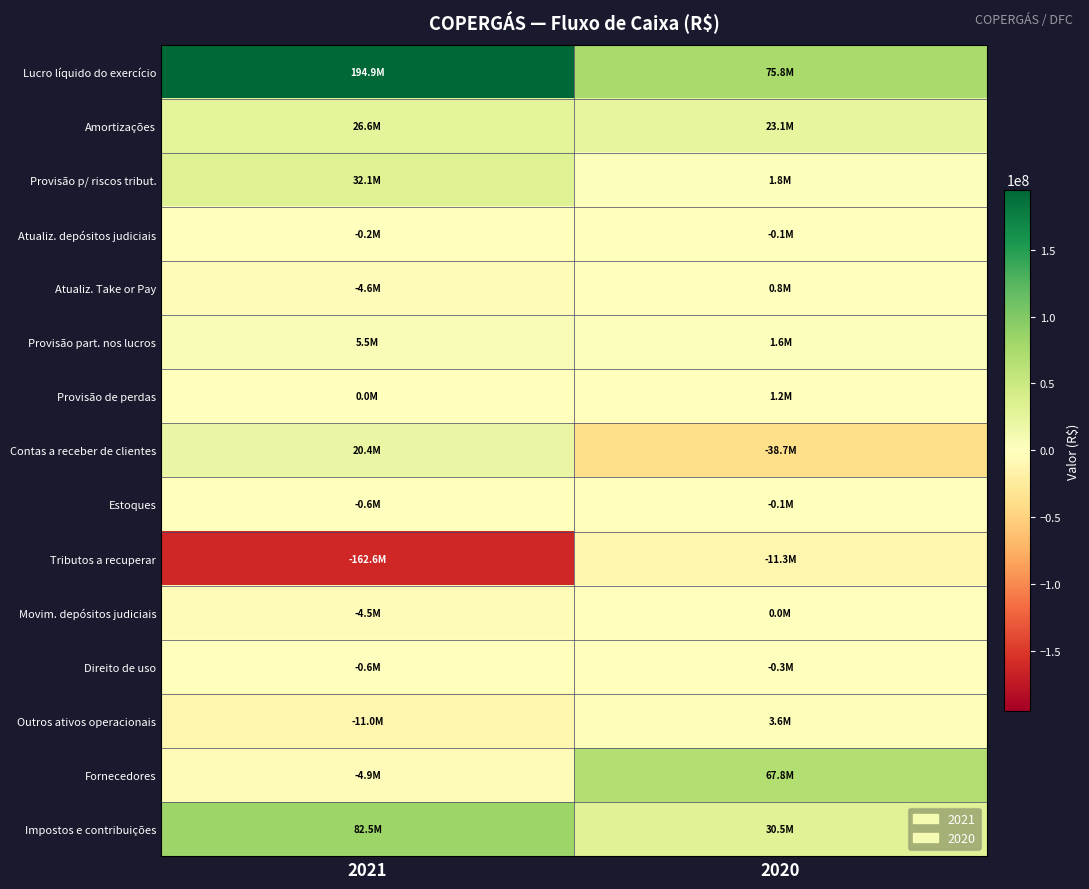

Reading left to right, list all the values displayed in this chart.

Lucro líquido do exercício: 2021=194912505	2020=75825978
Amortizações: 2021=26568207	2020=23107311
Provisão p/ riscos tribut.: 2021=32131282	2020=1775232
Atualiz. depósitos judiciais: 2021=-198017	2020=-123818
Atualiz. Take or Pay: 2021=-4596156	2020=758522
Provisão part. nos lucros: 2021=5519425	2020=1558852
Provisão de perdas: 2021=0	2020=1200000
Contas a receber de clientes: 2021=20440430	2020=-38717271
Estoques: 2021=-631432	2020=-101596
Tributos a recuperar: 2021=-162556362	2020=-11339679
Movim. depósitos judiciais: 2021=-4472245	2020=0
Direito de uso: 2021=-648508	2020=-348026
Outros ativos operacionais: 2021=-11046759	2020=3566162
Fornecedores: 2021=-4900269	2020=67837191
Impostos e contribuições: 2021=82470629	2020=30477079